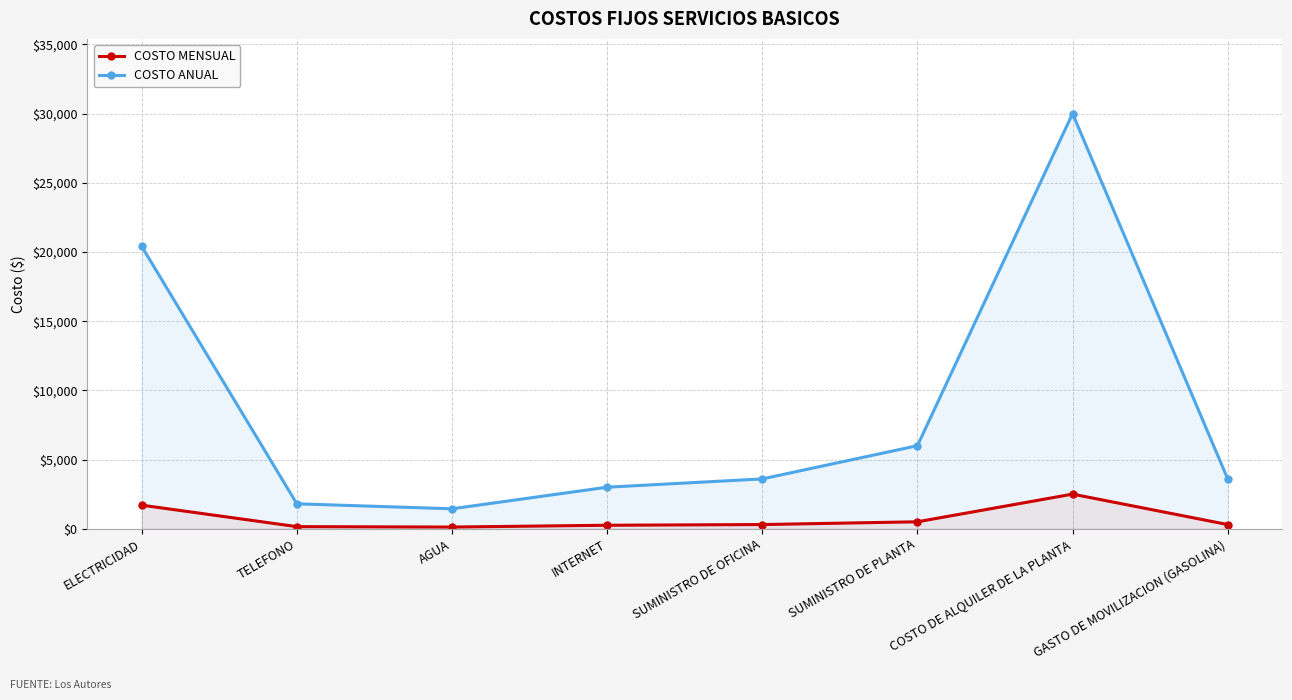

Which label corresponds to the largest value in the chart?

COSTO DE ALQUILER DE LA PLANTA